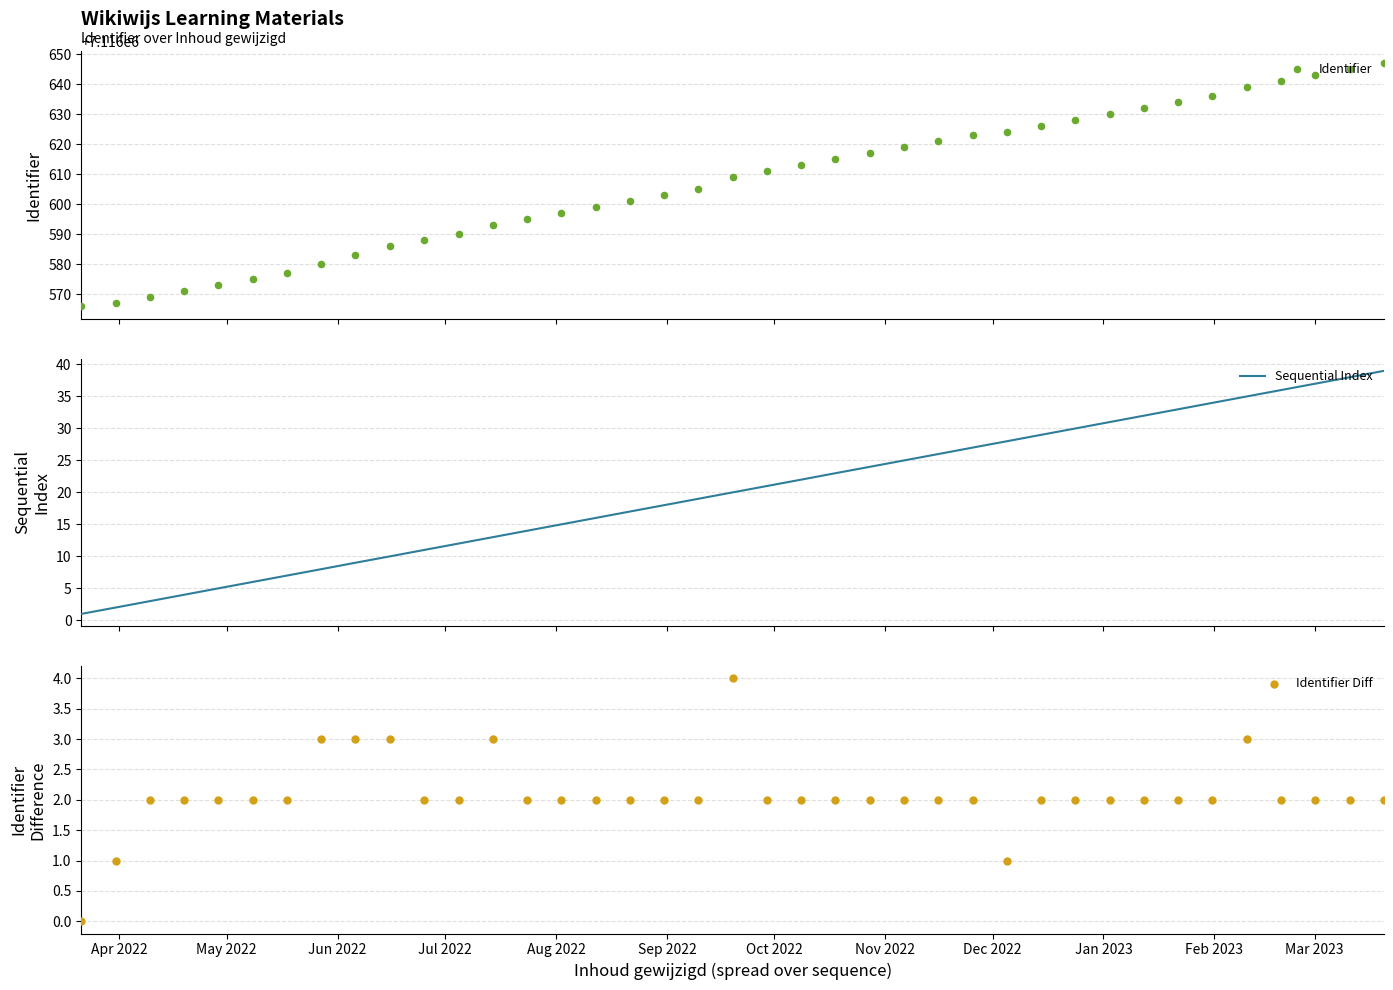

Which series contains the highest Y value?

Identifier